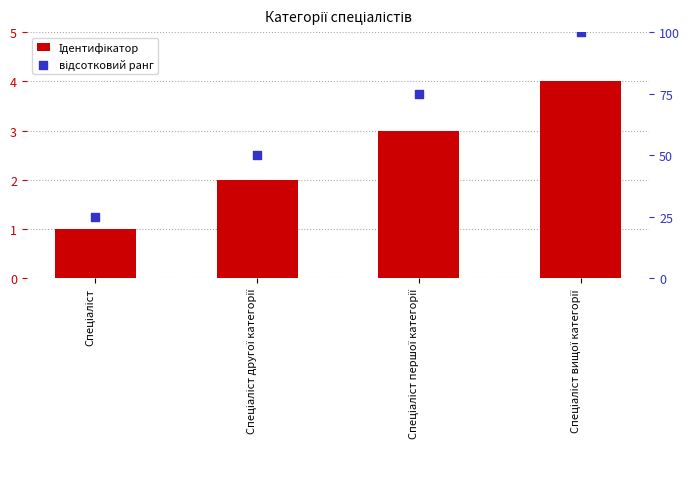

At which category is the sum across all series the highest?

Спеціаліст вищої категорії